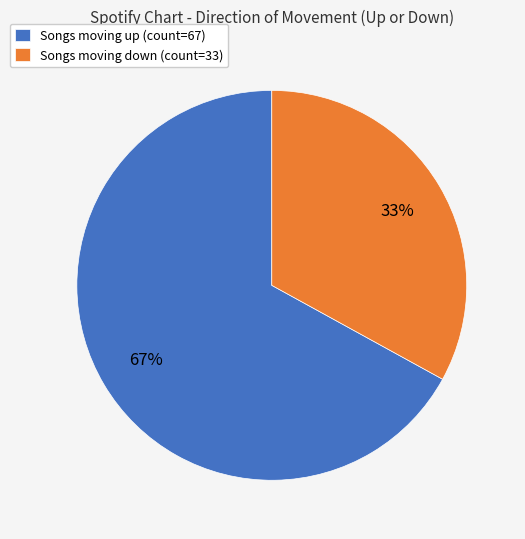

How many slices are in this pie chart?

2